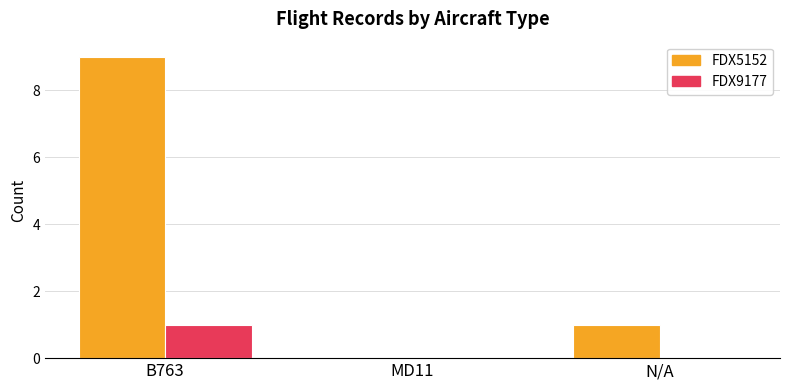

At which category is the sum across all series the highest?

B763